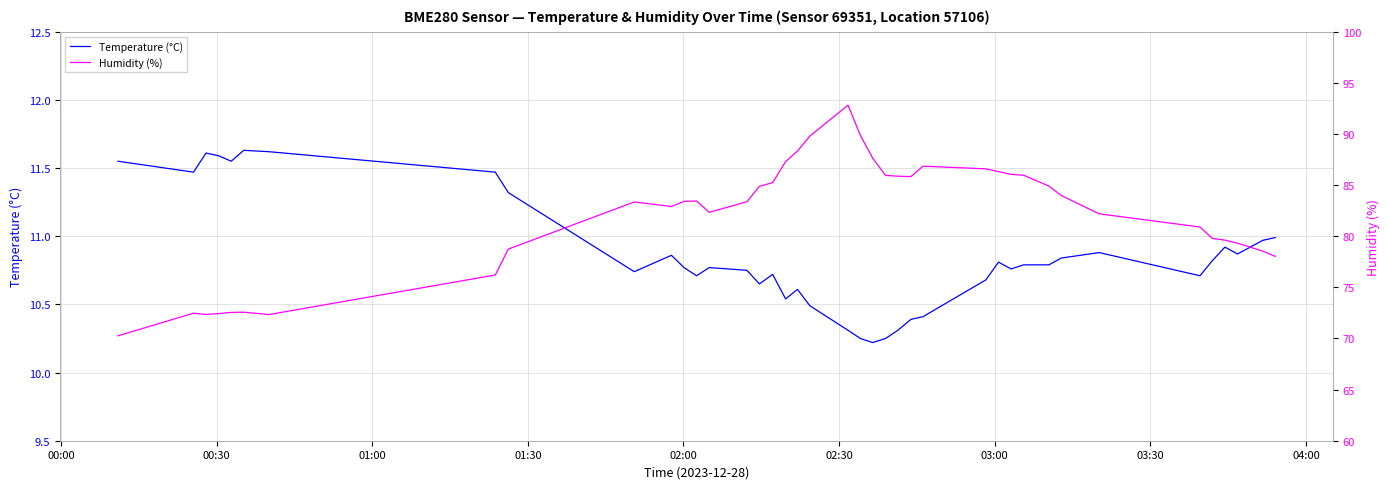

True or false: Humidity (%) and Temperature (°C) intersect in this chart.

False